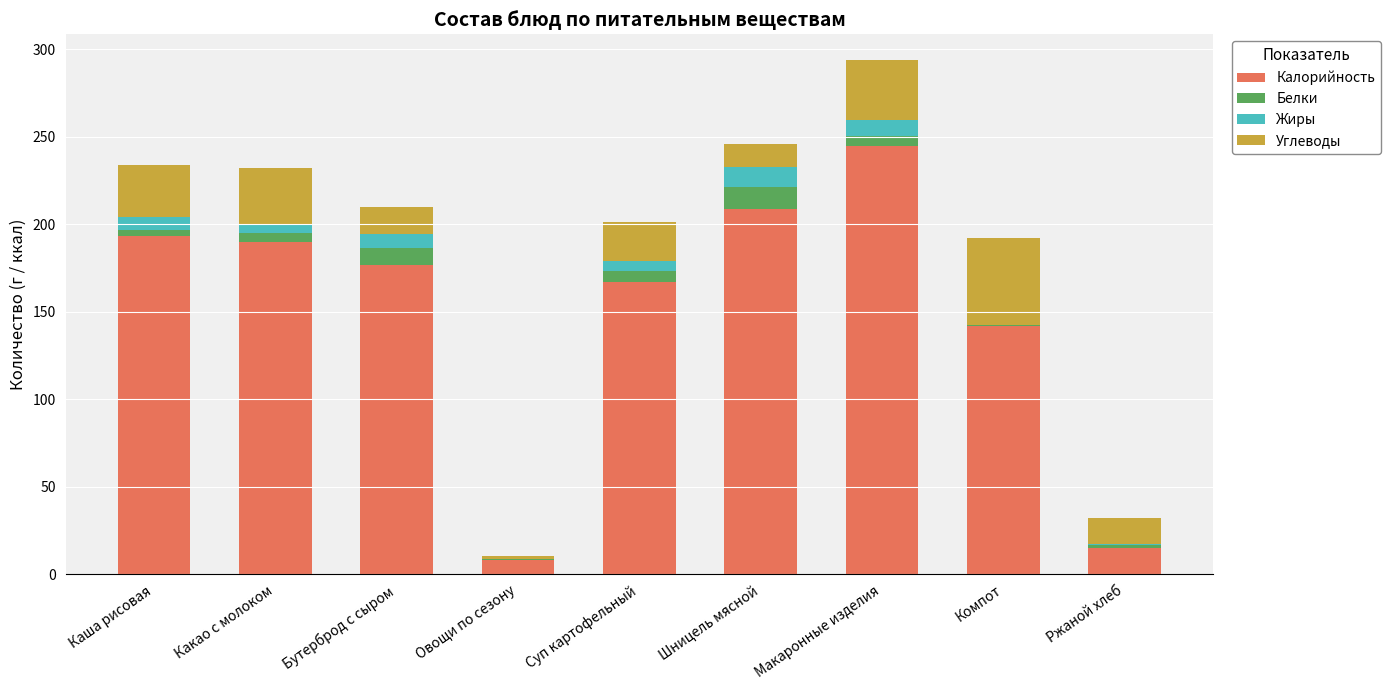

Is it true that Калорийность equals 103.0 at Какао с молоком?

False